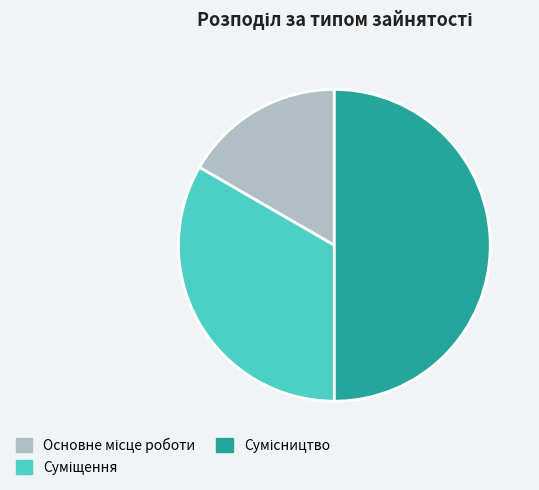

What percentage do Основне місце роботи and Сумісництво together represent?

66.7%